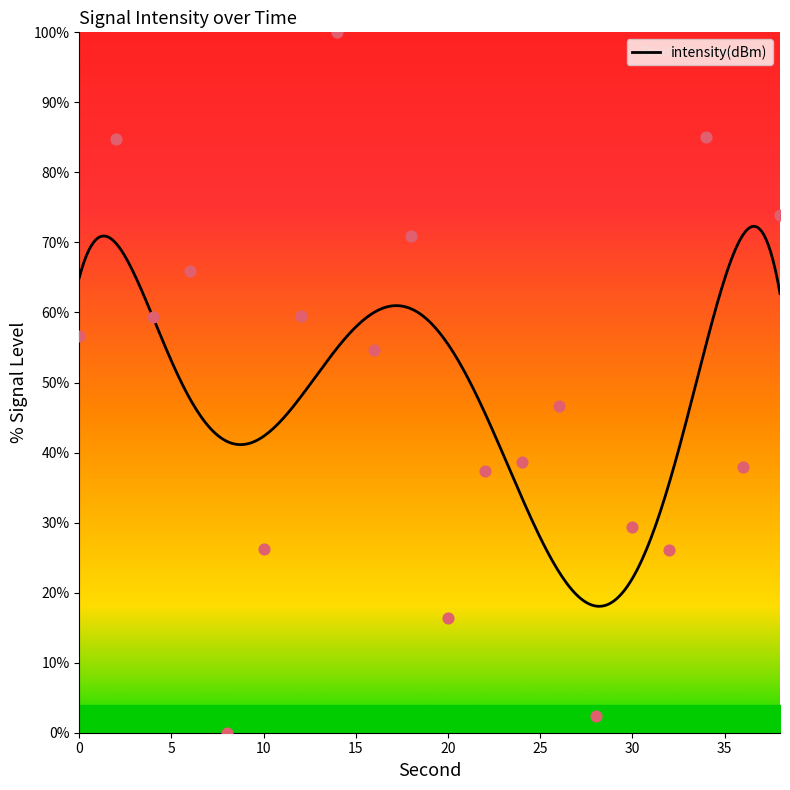

What is the ratio of the value at 24 to the value at 32?

1.5